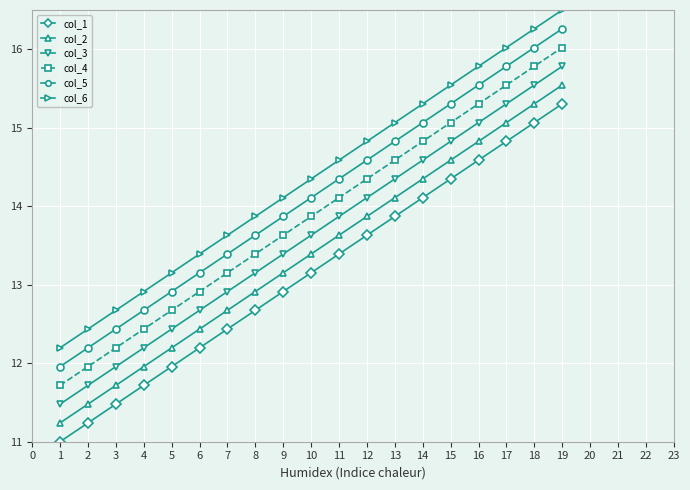

Reading left to right, extract all data points from this chart.

col_1: 11.0	11.2	11.5	11.7	12.0	12.2	12.4	12.7	12.9	13.2	13.4	13.6	13.9	14.1	14.3	14.6	14.8	15.1	15.3
col_2: 11.2	11.5	11.7	12.0	12.2	12.4	12.7	12.9	13.2	13.4	13.6	13.9	14.1	14.3	14.6	14.8	15.1	15.3	15.5
col_3: 11.5	11.7	12.0	12.2	12.4	12.7	12.9	13.2	13.4	13.6	13.9	14.1	14.3	14.6	14.8	15.1	15.3	15.5	15.8
col_4: 11.7	12.0	12.2	12.4	12.7	12.9	13.2	13.4	13.6	13.9	14.1	14.3	14.6	14.8	15.1	15.3	15.5	15.8	16.0
col_5: 12.0	12.2	12.4	12.7	12.9	13.2	13.4	13.6	13.9	14.1	14.3	14.6	14.8	15.1	15.3	15.5	15.8	16.0	16.3
col_6: 12.2	12.4	12.7	12.9	13.2	13.4	13.6	13.9	14.1	14.3	14.6	14.8	15.1	15.3	15.5	15.8	16.0	16.3	16.5